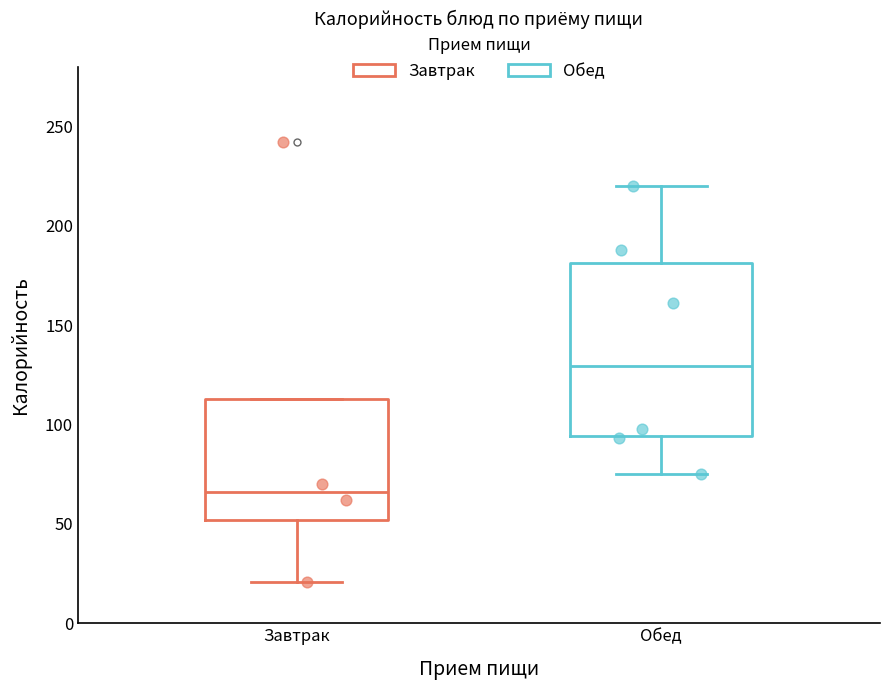

Reading left to right, read every box against the y-axis: the position of its median line, the range the box covers, and the ends of its whiskers. The values are not printed on the chart, so give them approximately, as read against the axis.

Завтрак: median 65, box 50 to 115, whiskers 20 to 115
Обед: median 130, box 95 to 180, whiskers 75 to 220